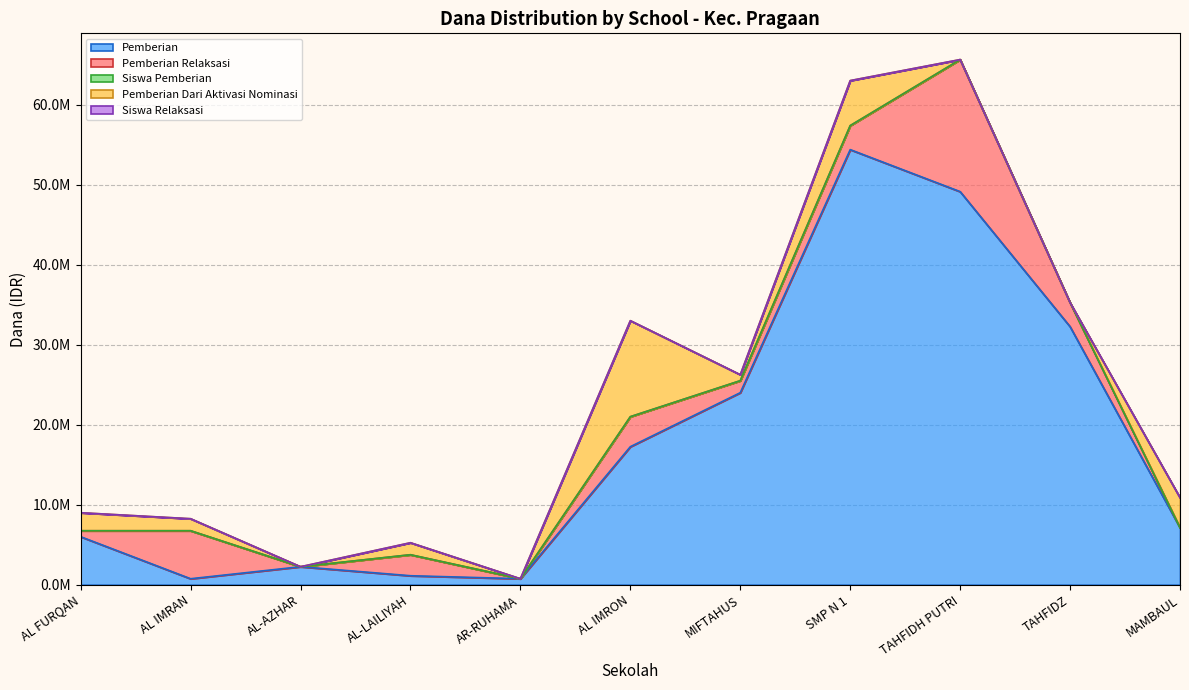

The value of Pemberian at AR-RUHAMA is 750000. True or false?

True